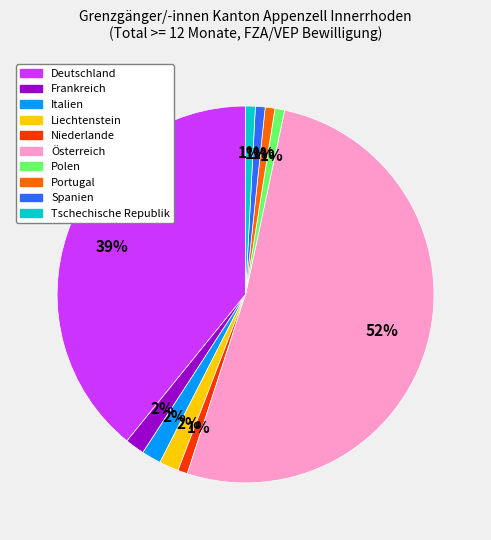

The Spanien slice represents 11% of the pie. True or false?

False